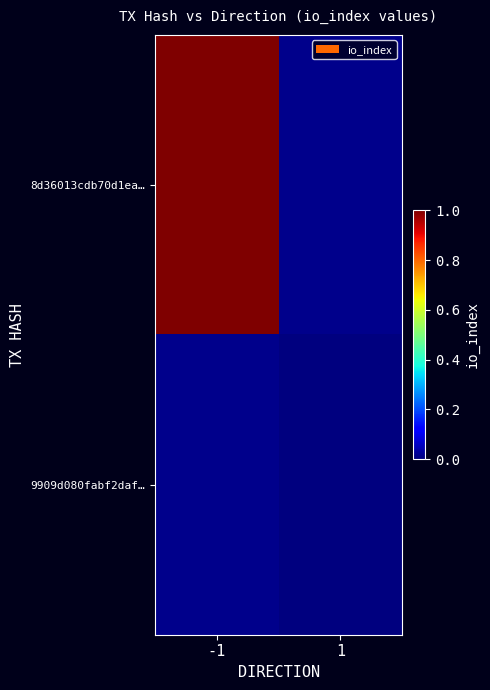

Which series has the largest range (max minus min)?

8d36013cdb70d1ea…